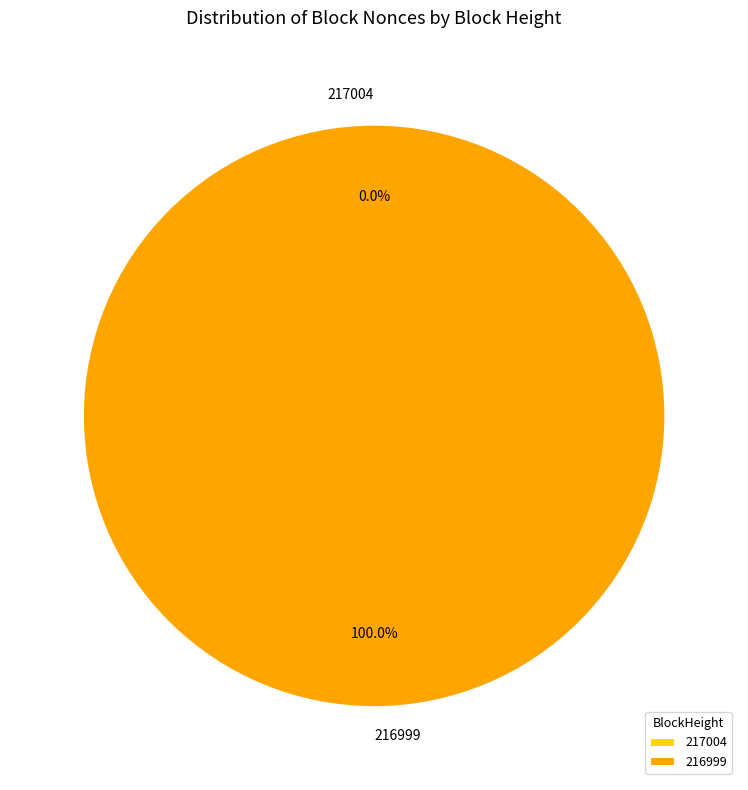

Which slice is the smallest?

217004